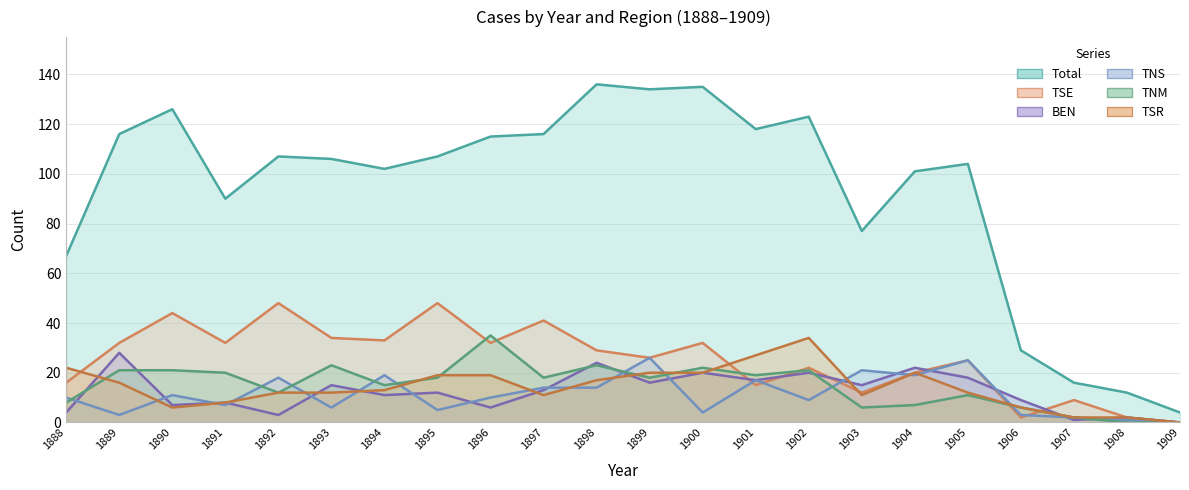

List the series in order of their peak value, lowest first.

TNS, BEN, TSR, TNM, TSE, Total